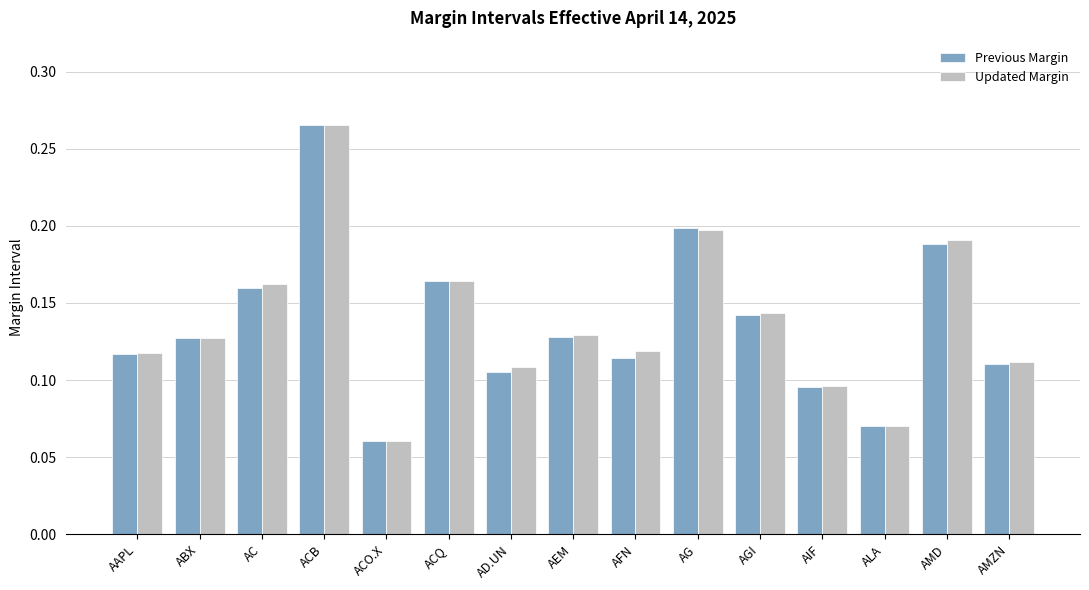

What are all the series names shown in the legend?

Previous Margin, Updated Margin